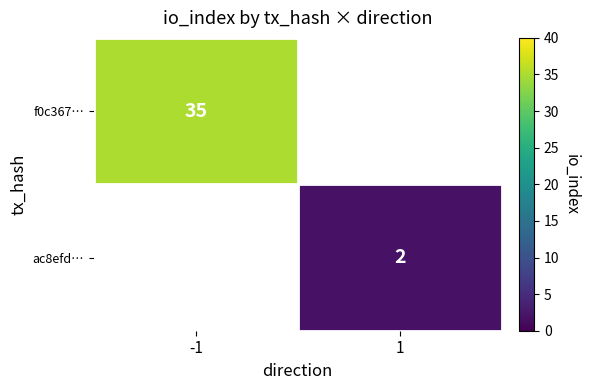

True or false: f0c367… has a value of 16 at -1.

False